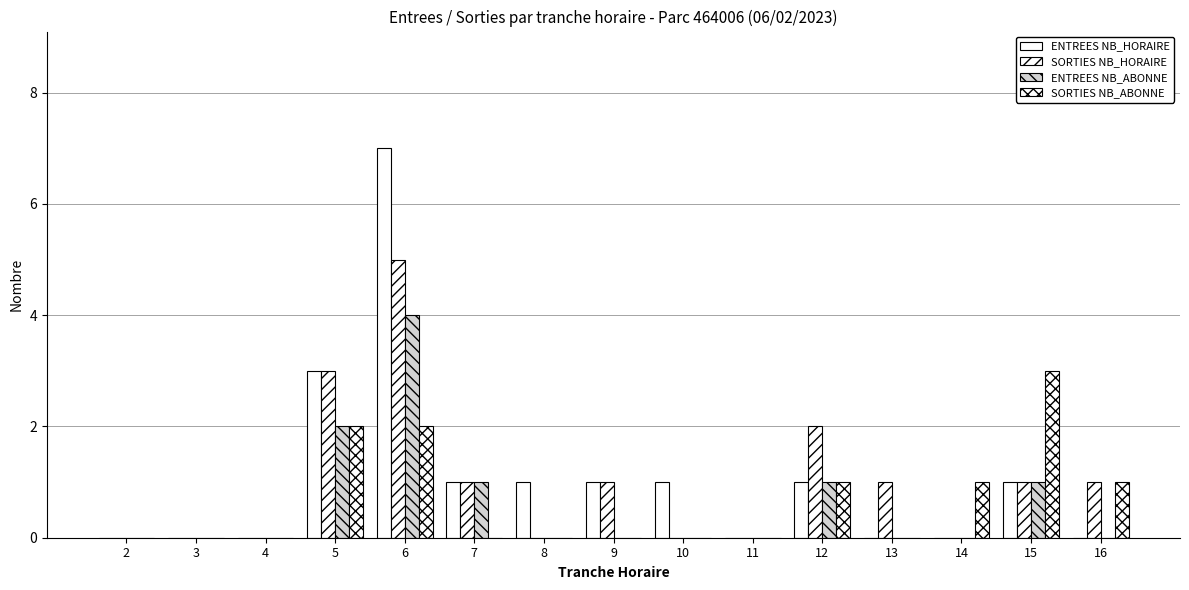

What is the difference between the maximum and minimum values in the ENTREES NB_ABONNE series?

4